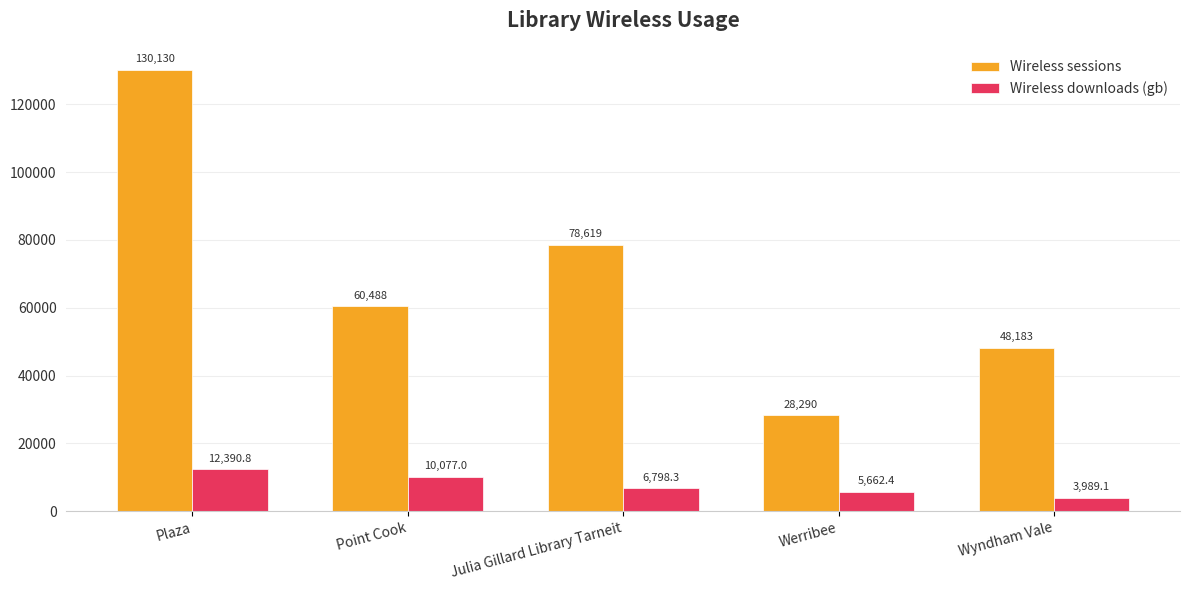

What is the smallest value displayed?

3989.1